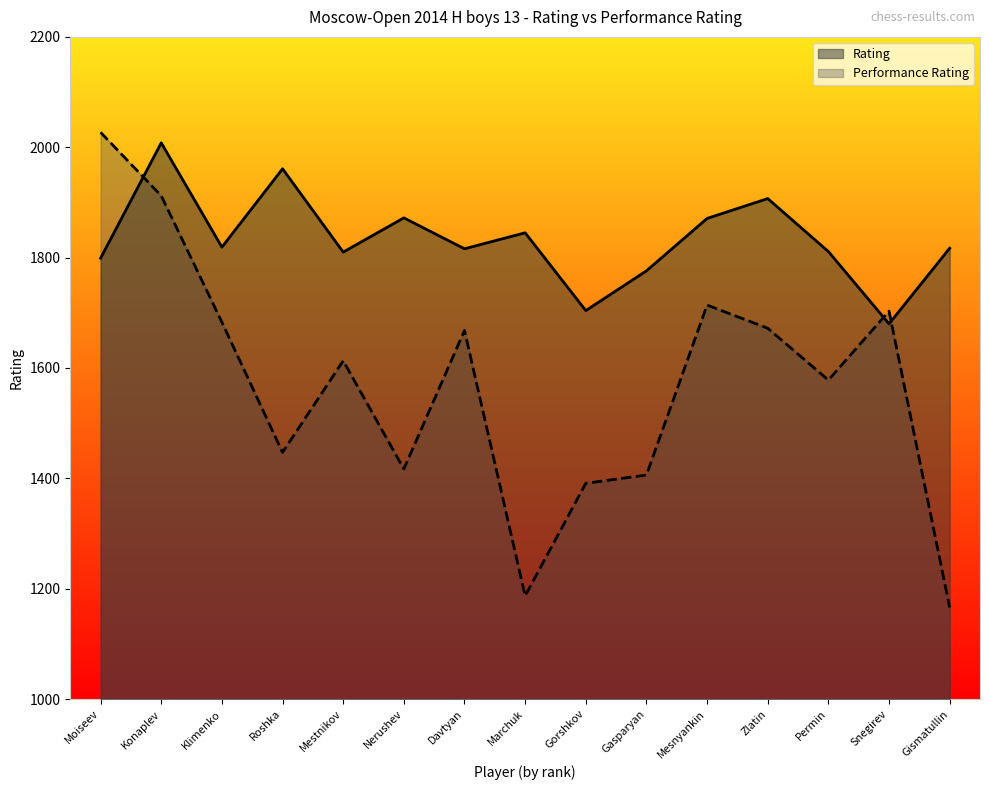

Which series changed the most between Moiseev and Zlatin?

Performance Rating